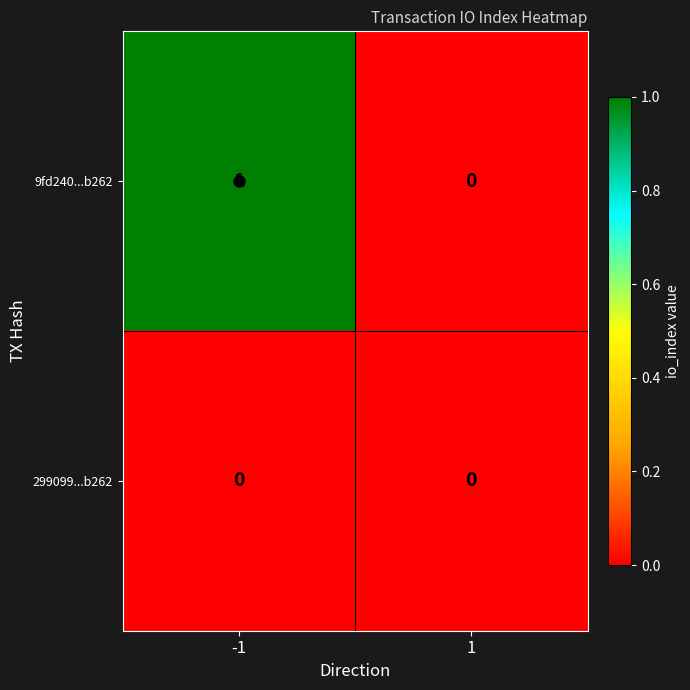

Which series has the largest total across all categories?

9fd240...b262